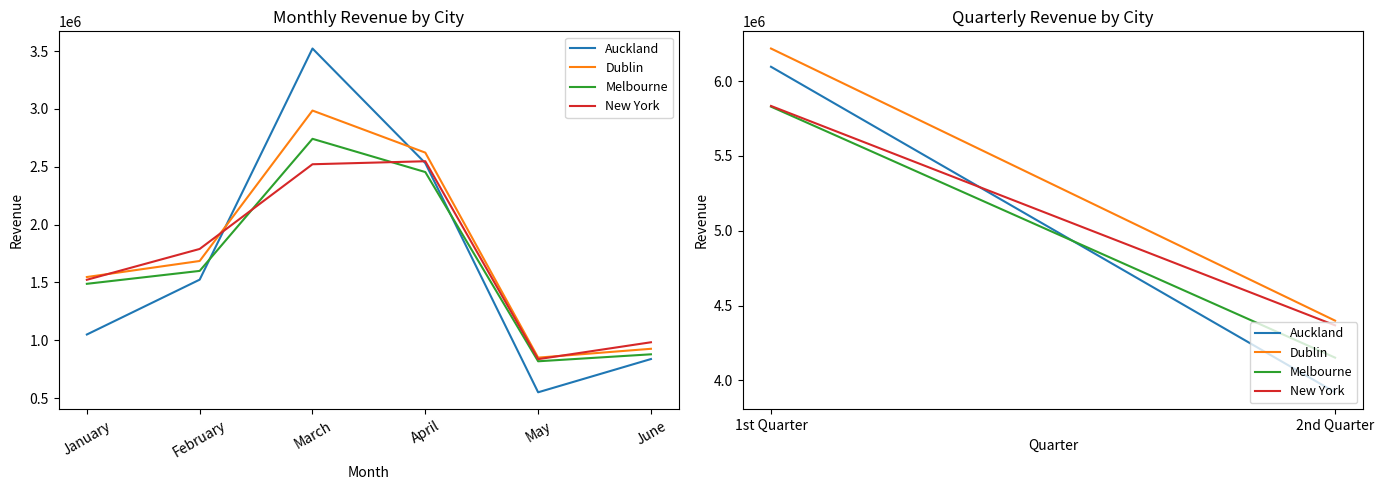

Which series has the largest total across all categories?

Dublin